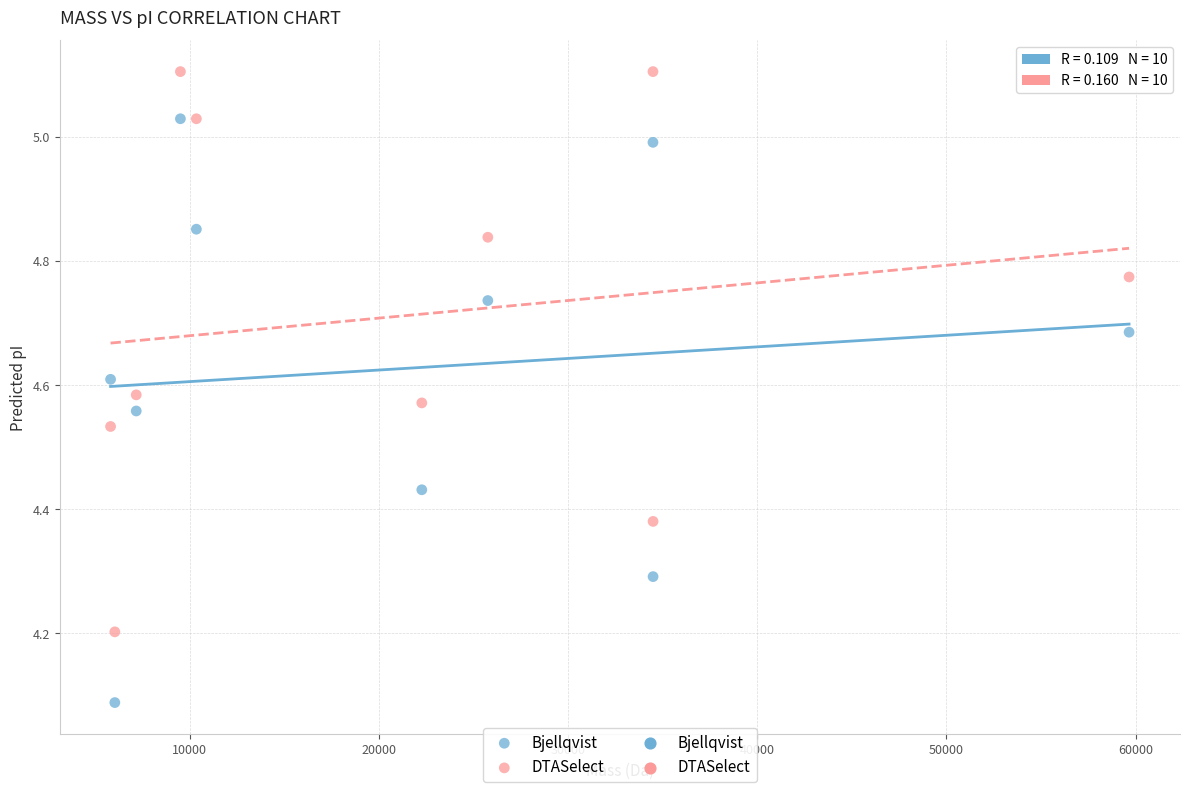

Which series contains the highest Y value?

DTASelect